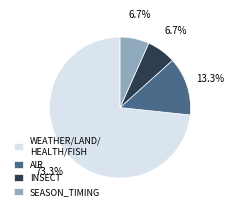

Combined, do WEATHER/LAND/ HEALTH/FISH and INSECT account for over 50%?

Yes